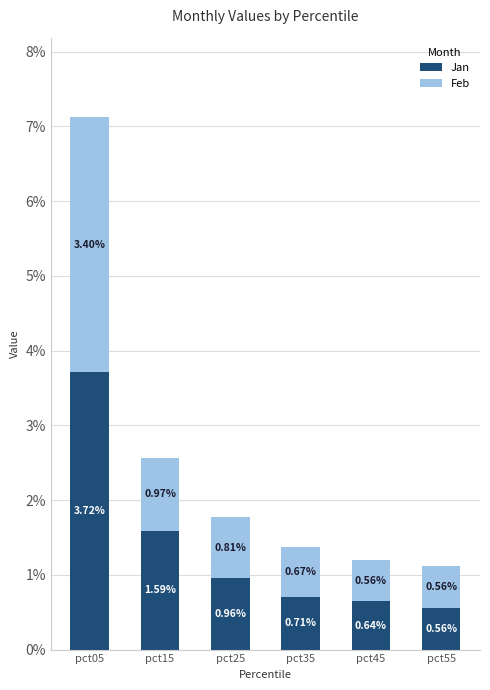

What are all the series names shown in the legend?

Jan, Feb